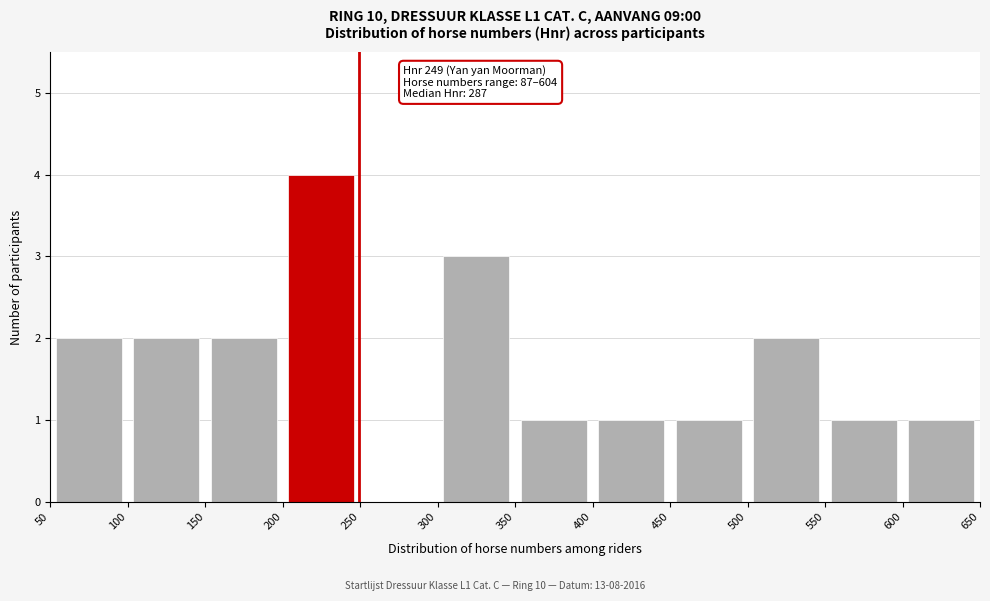

Which range on the x-axis has the tallest bar?

200 to 250